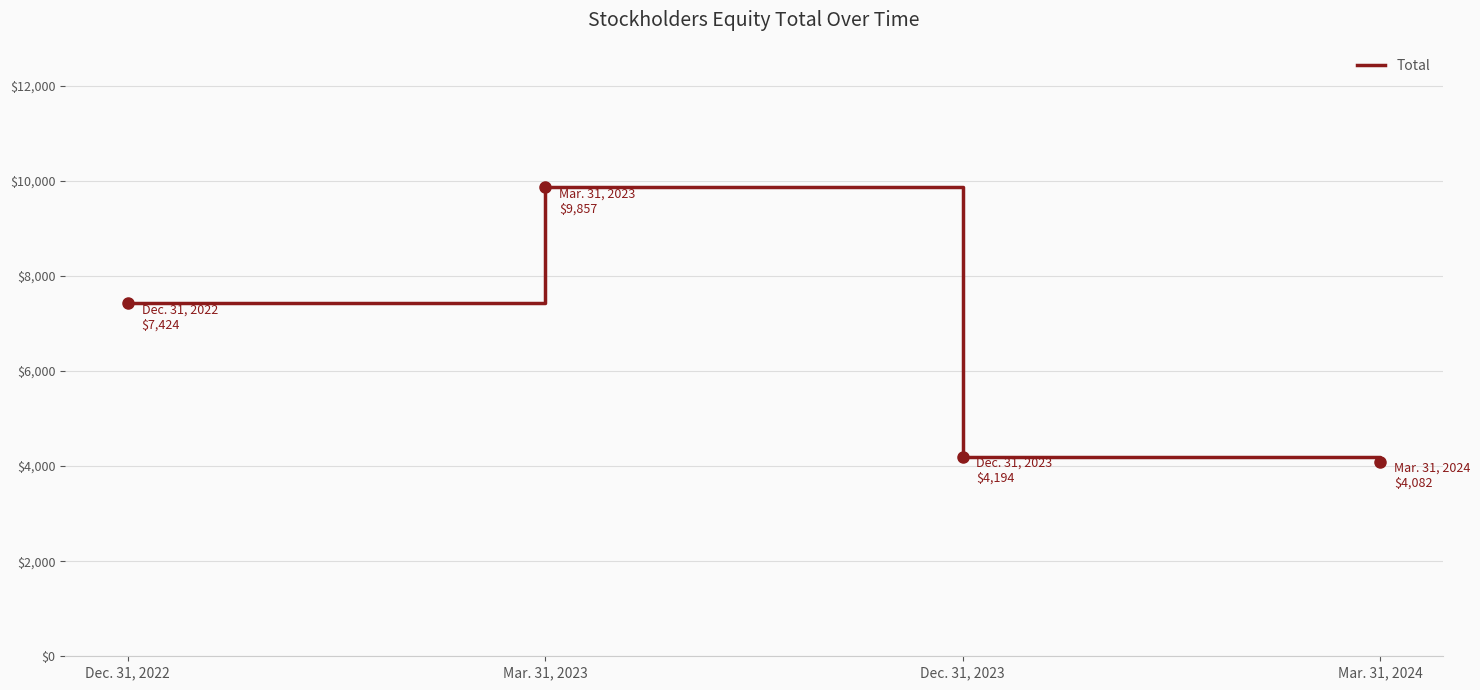

How many lines are shown in the chart?

1